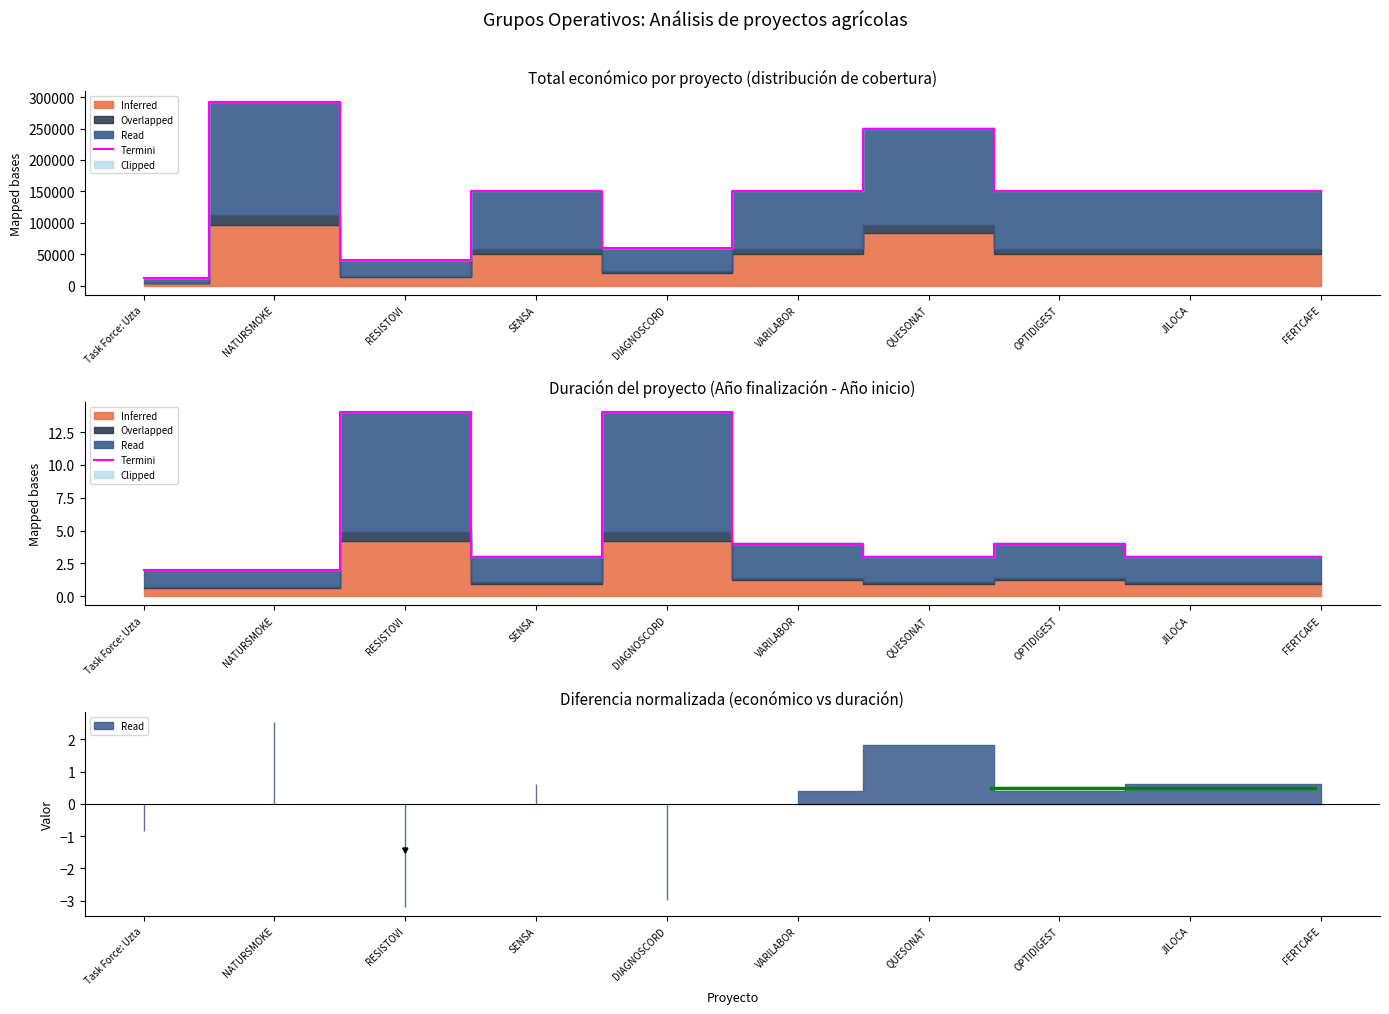

What is the value of the 7th point from the left?

3